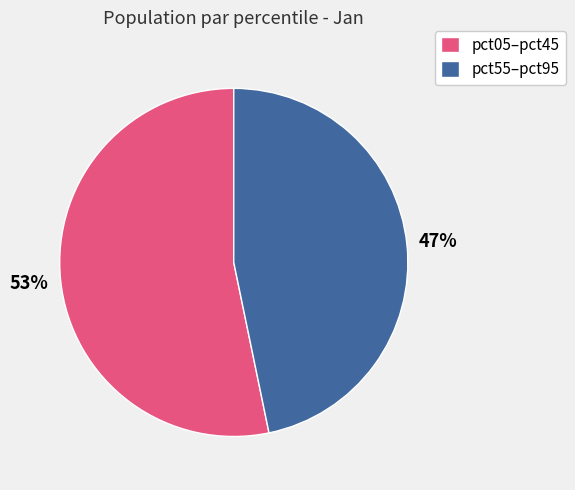

Does any single category account for the majority?

Yes